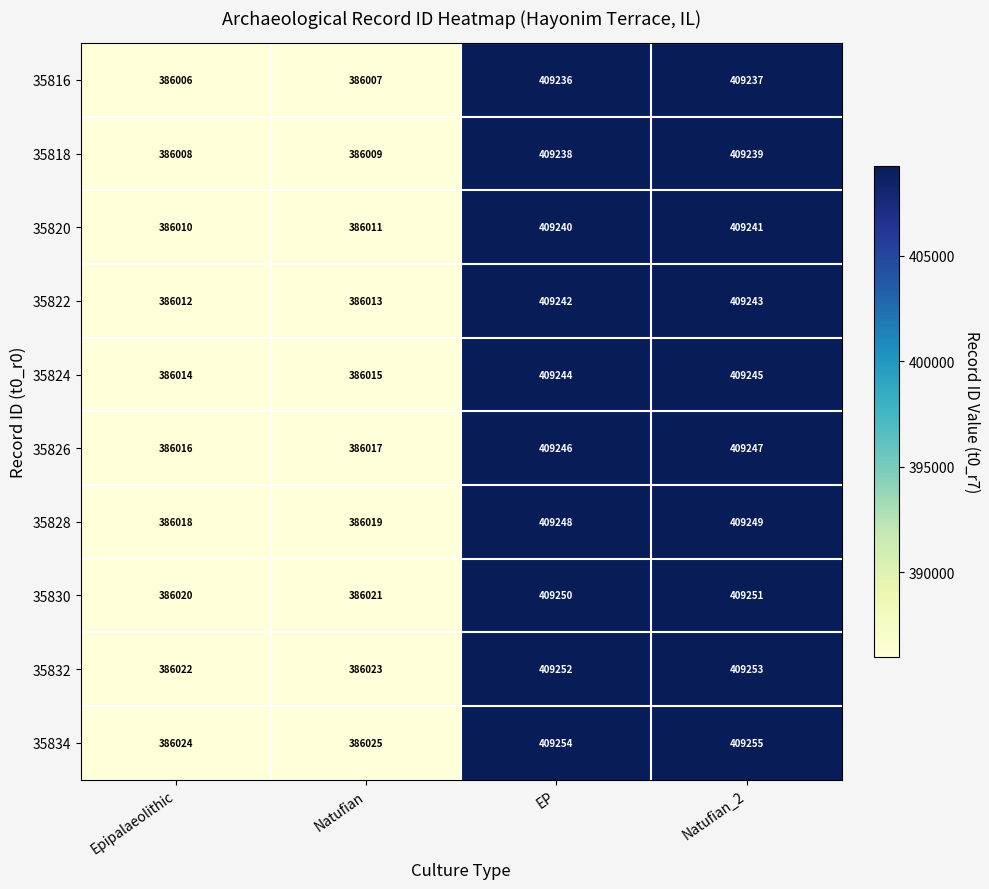

The 35818 series shows 386009 at Natufian. True or false?

True